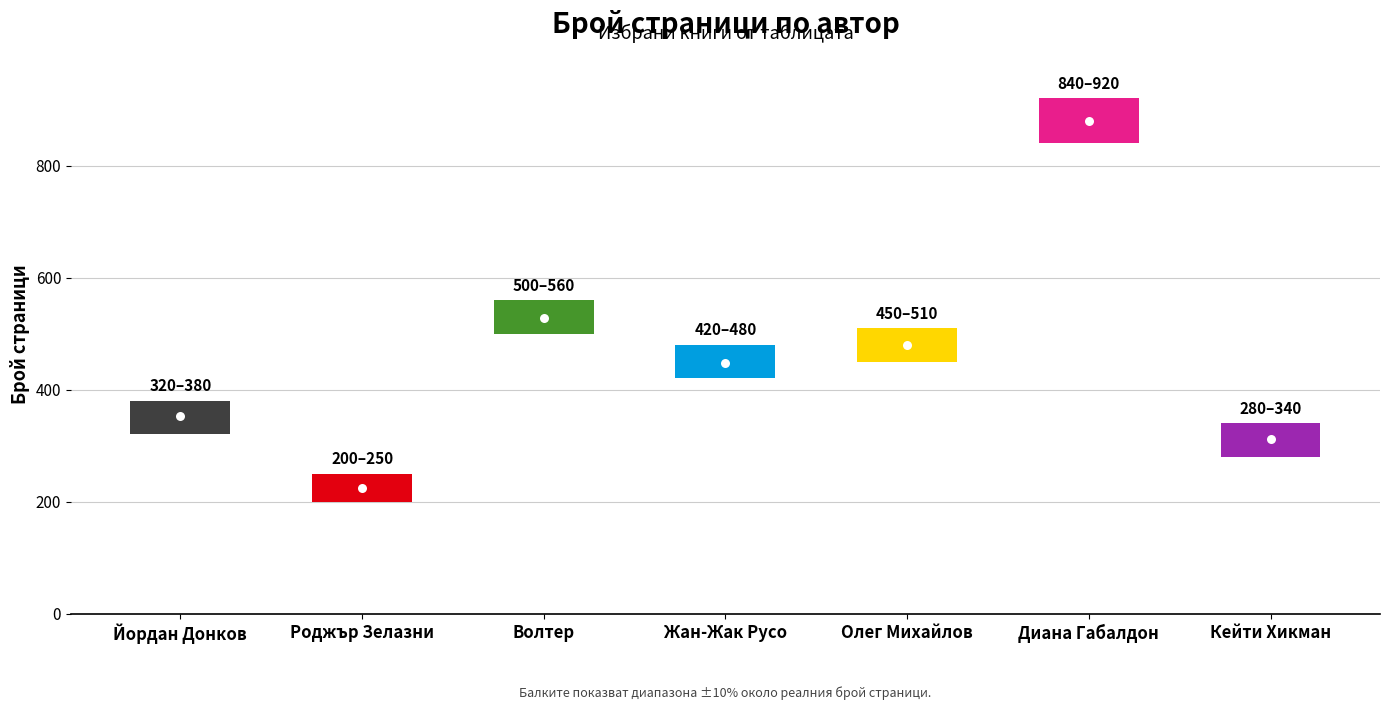

Is it true that the value at Кейти Хикман is 93?

False